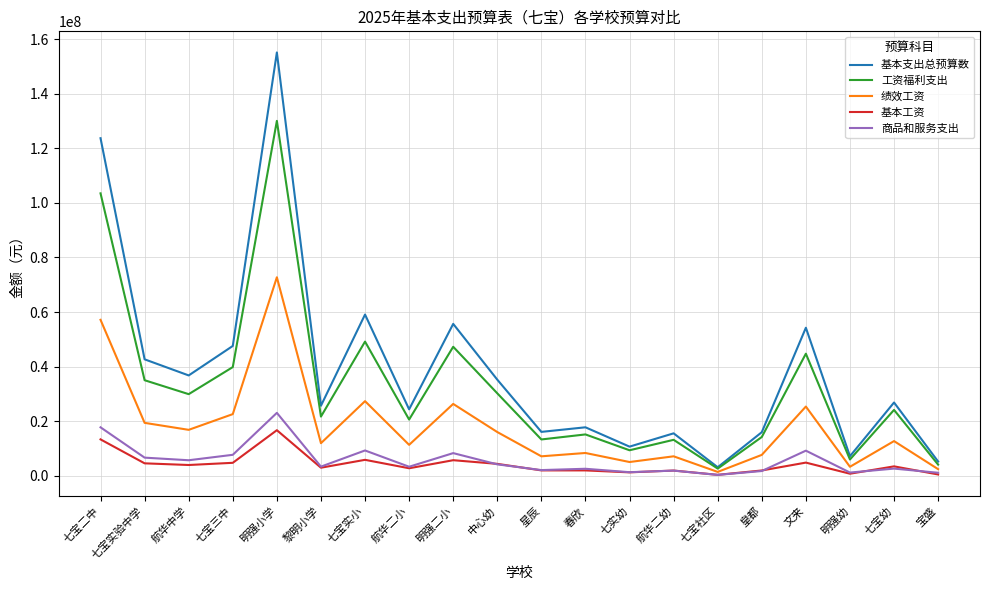

Read the 工资福利支出 value at 中心幼.

30222078.3